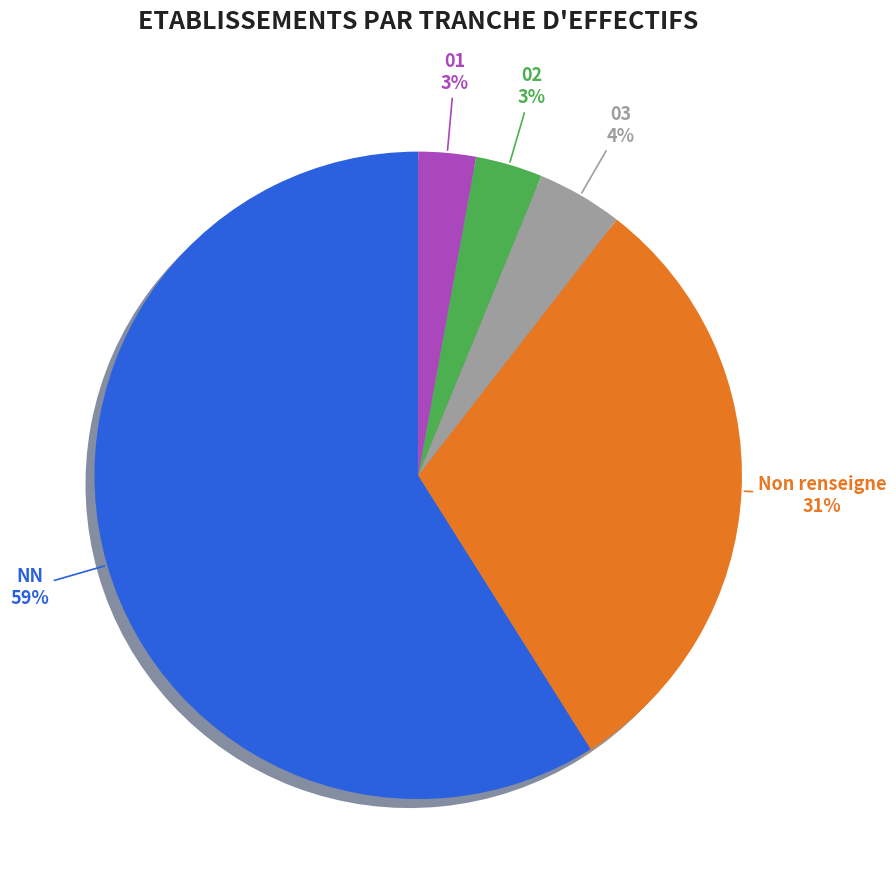

How many slices are in this pie chart?

5